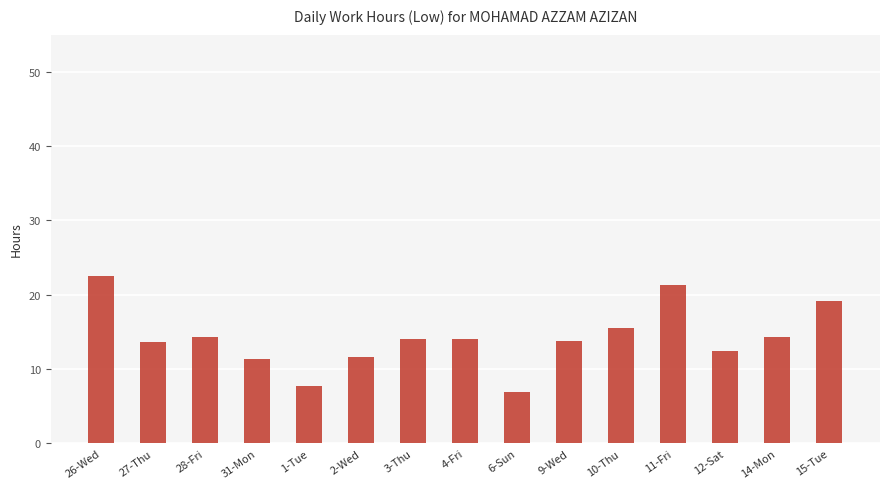

True or false: the data shows 21.4 at 14-Mon.

False